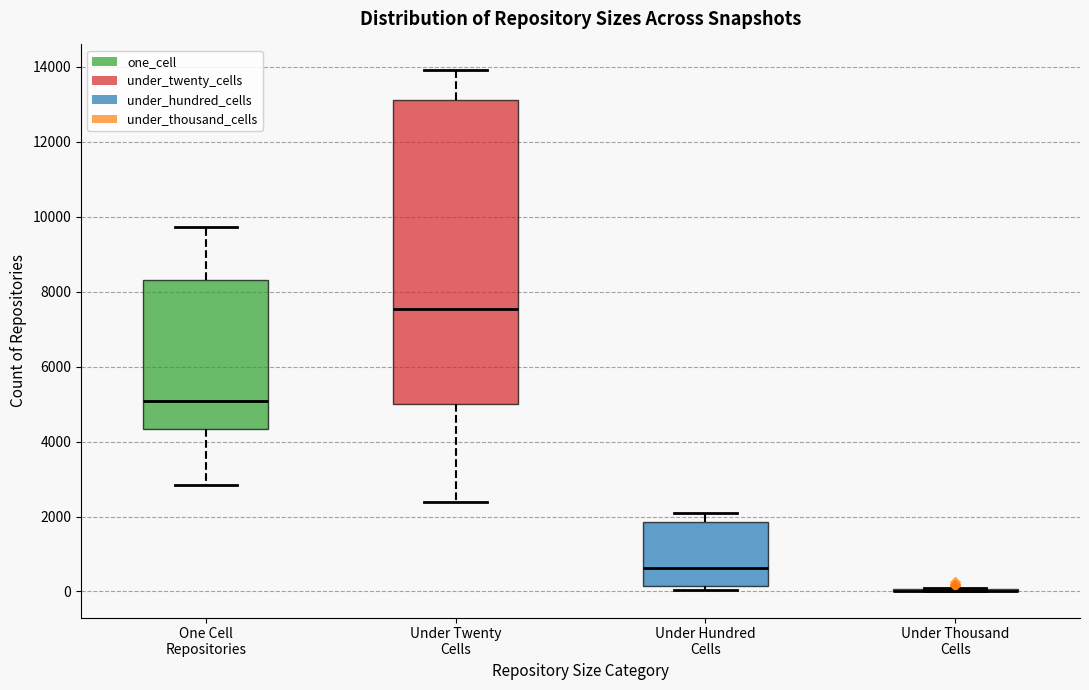

Comparing the boxes themselves (not the whiskers), which one is the tallest?

Under Twenty Cells